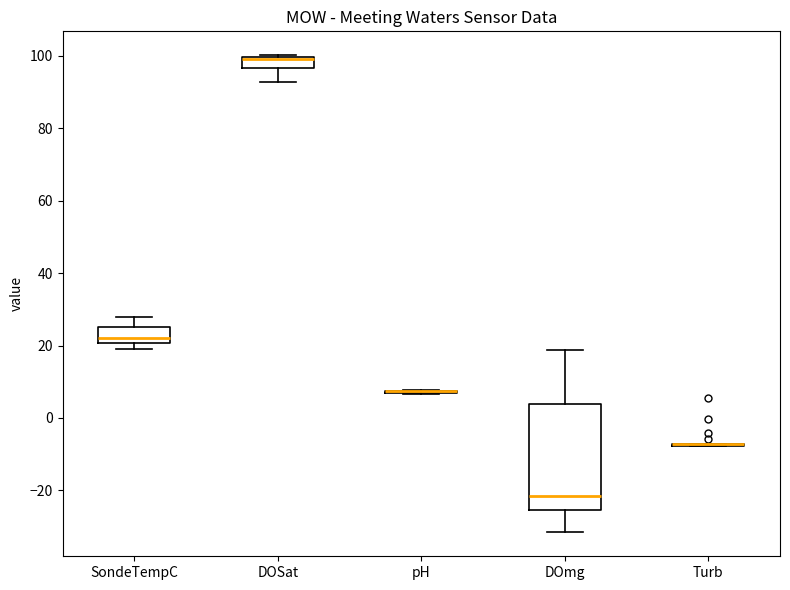

Comparing the boxes themselves (not the whiskers), which one is the tallest?

DOmg